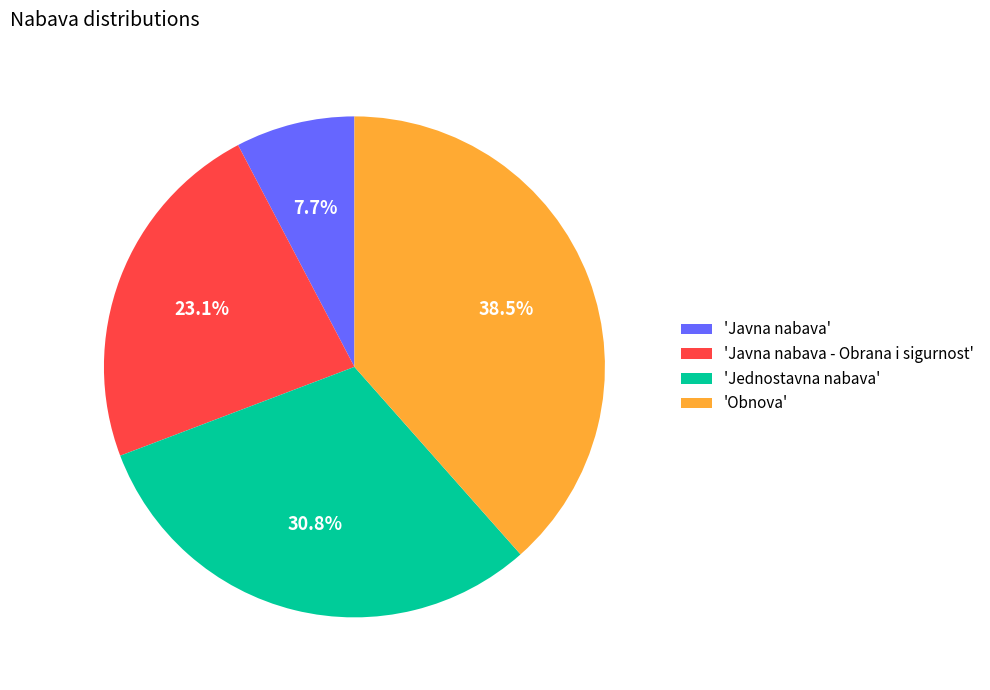

What percentage is NOT represented by 'Jednostavna nabava'?

69.2%